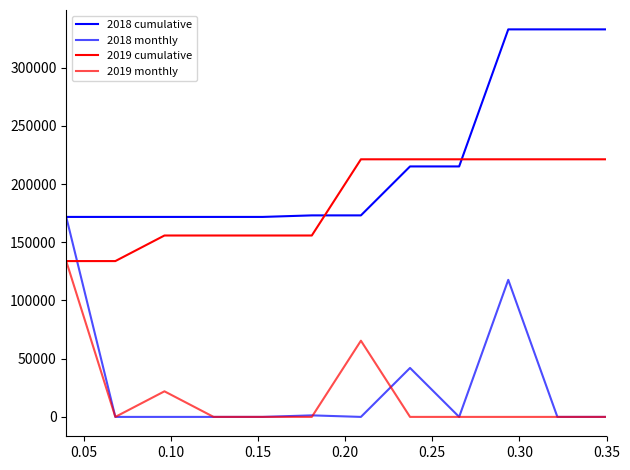

Does the chart display data point markers on the line(s)?

No